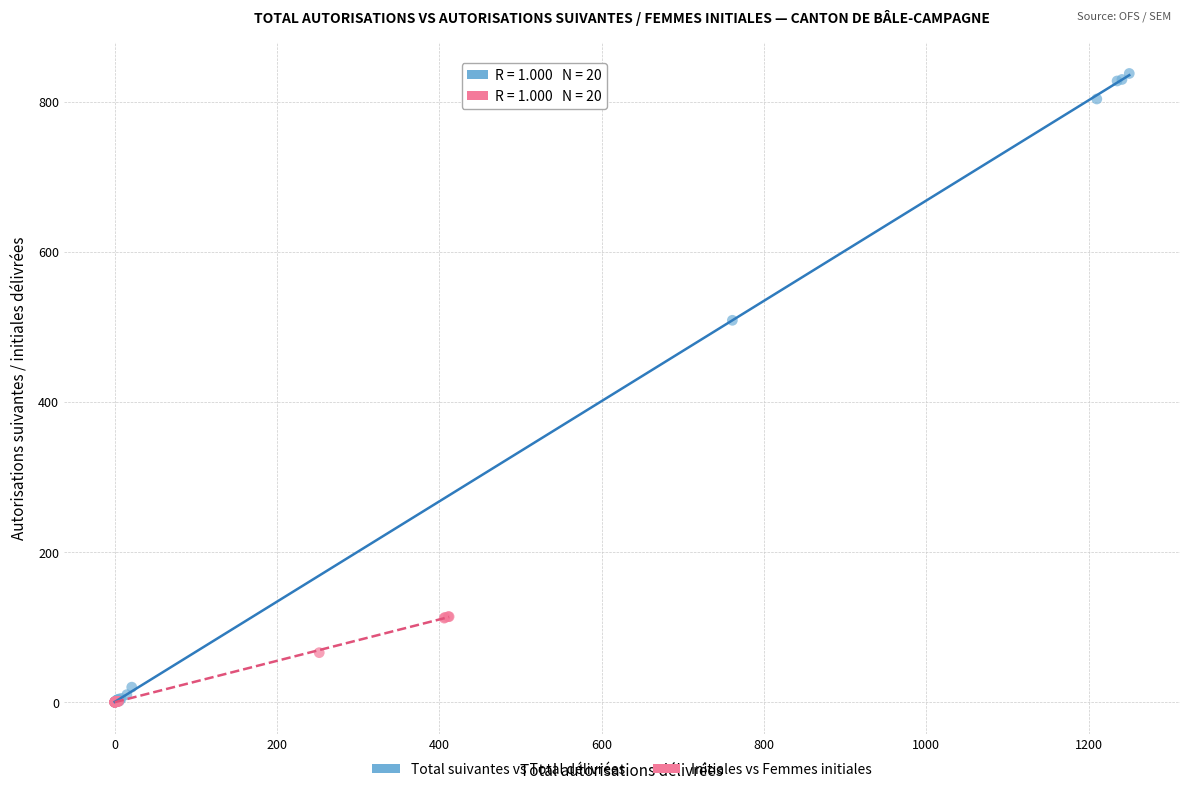

Which series contains the highest Y value?

Total suivantes vs Total délivrées